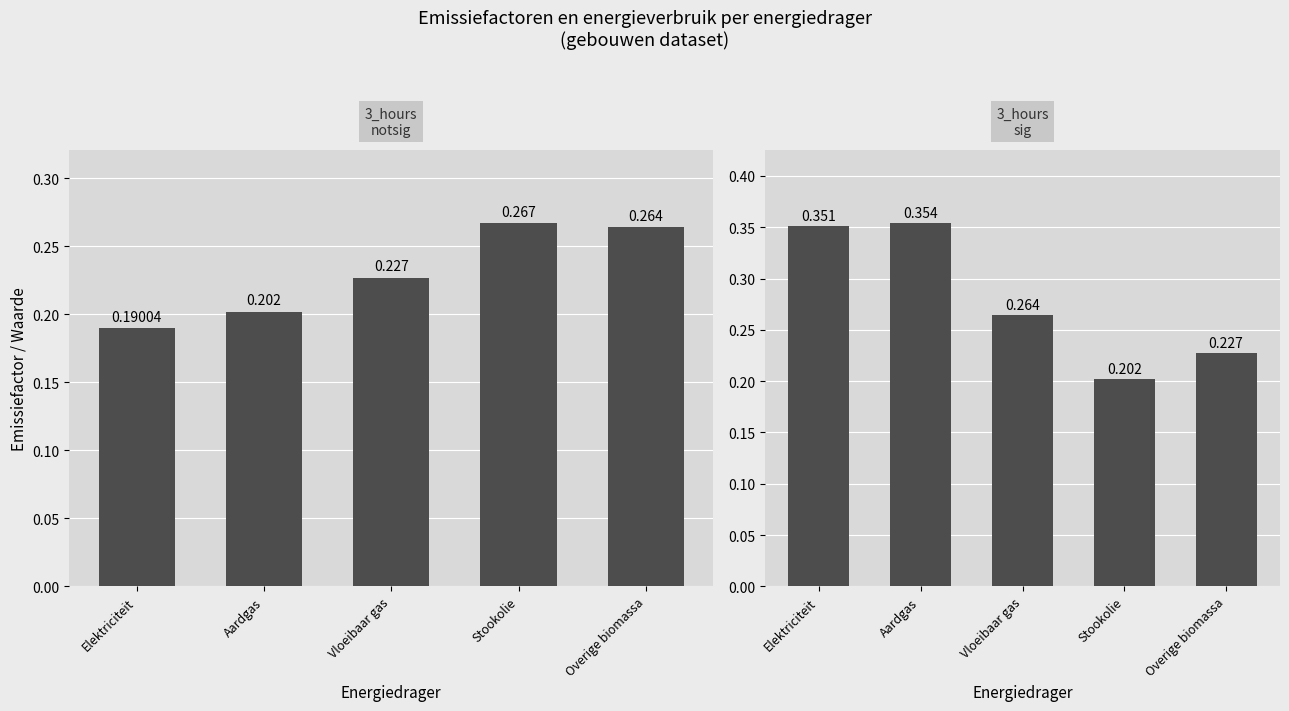

Rank the categories by sig value from lowest to highest.

Stookolie, Overige biomassa, Vloeibaar gas, Elektriciteit, Aardgas